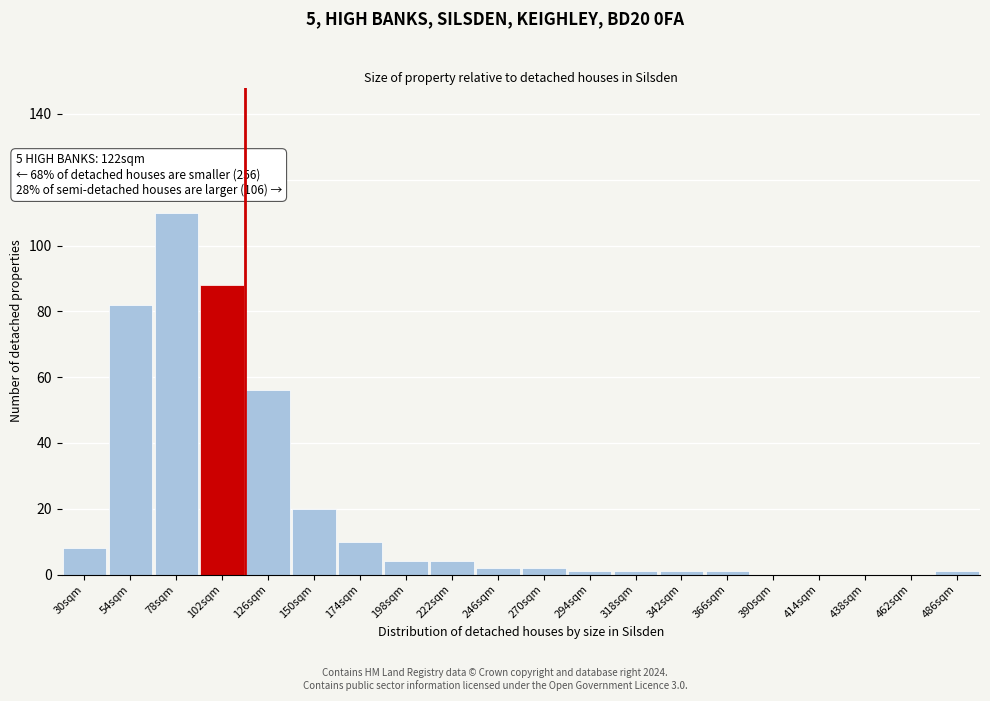

Reading right to left, extract all data points from this chart.

486sqm=1	462sqm=0	438sqm=0	414sqm=0	390sqm=0	366sqm=1	342sqm=1	318sqm=1	294sqm=1	270sqm=2	246sqm=2	222sqm=4	198sqm=4	174sqm=10	150sqm=20	126sqm=56	102sqm=88	78sqm=110	54sqm=82	30sqm=8